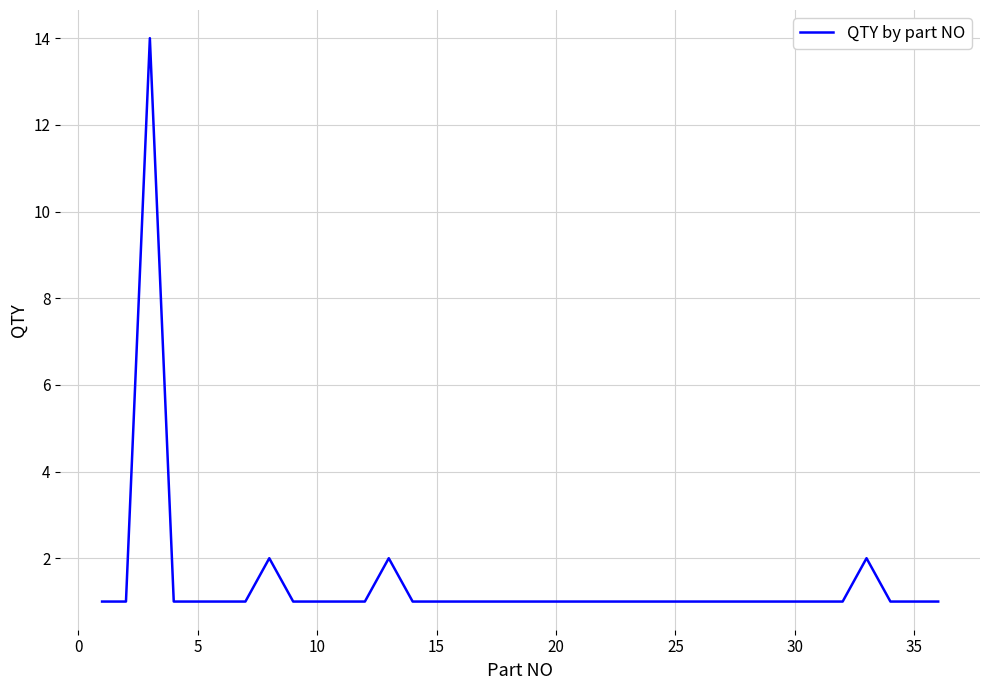

What is the sum of all values?

52